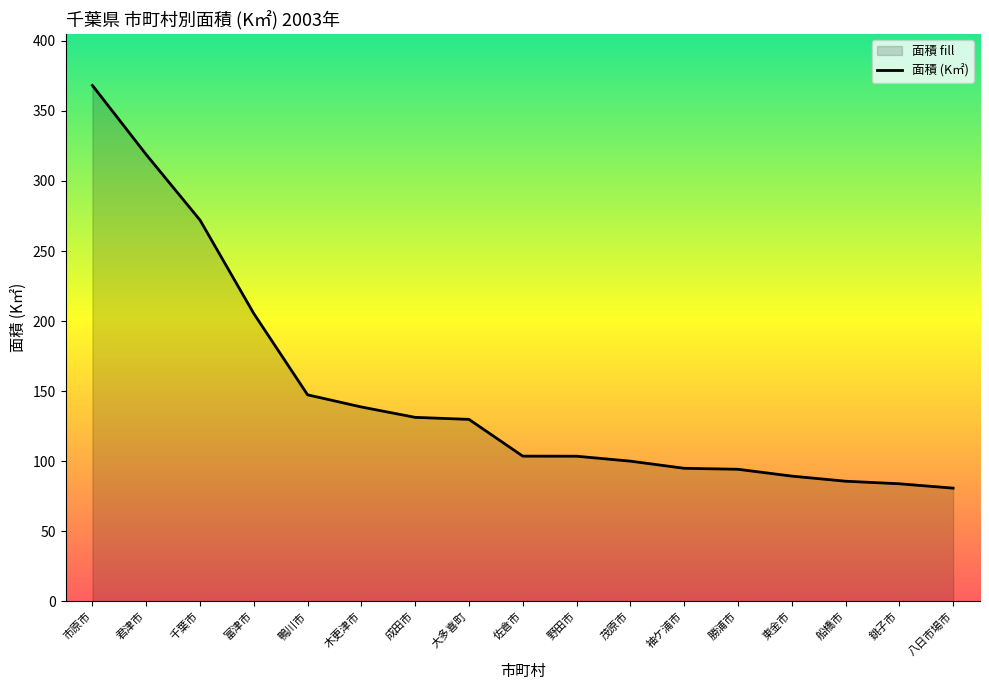

What is the difference between the values at 市原市 and 銚子市?

284.3